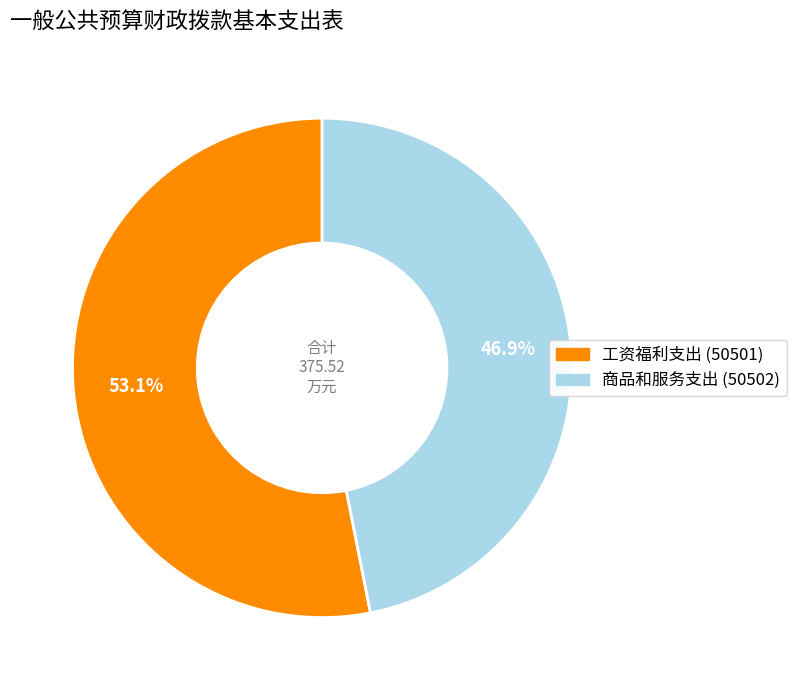

Is it true that 商品和服务支出 (50502) is 53% of the pie?

False